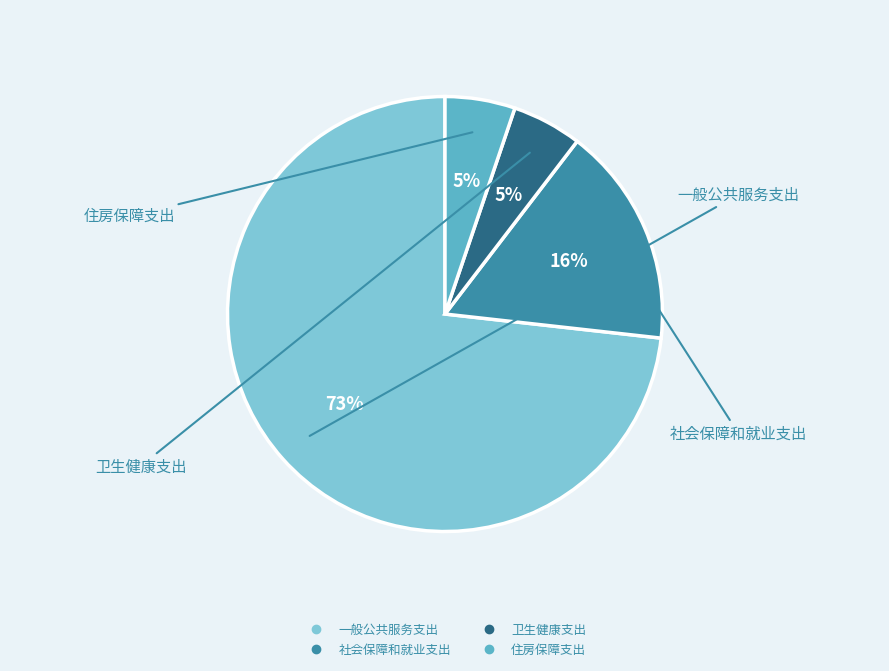

To the nearest percent, what portion does 社会保障和就业支出 represent?

16%